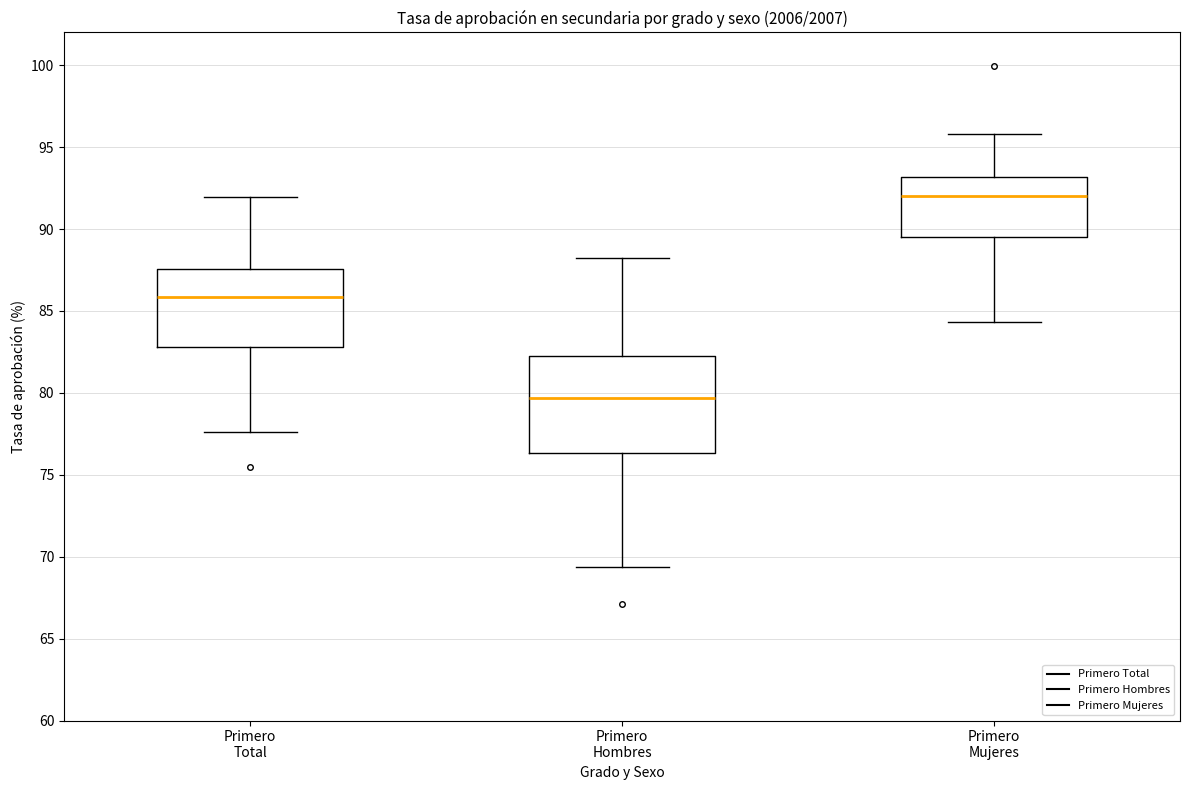

Reading left to right, transcribe this box plot: for each box, give where its median line is, the range the box spans, and where its two whiskers end, as read against the y-axis. The values are not printed on the chart, so give them approximately, as read against the axis.

Primero Total: median 86.0, box 83.0 to 87.5, whiskers 77.5 to 92.0
Primero Hombres: median 79.5, box 76.5 to 82.5, whiskers 69.5 to 88.0
Primero Mujeres: median 92.0, box 89.5 to 93.0, whiskers 84.5 to 96.0